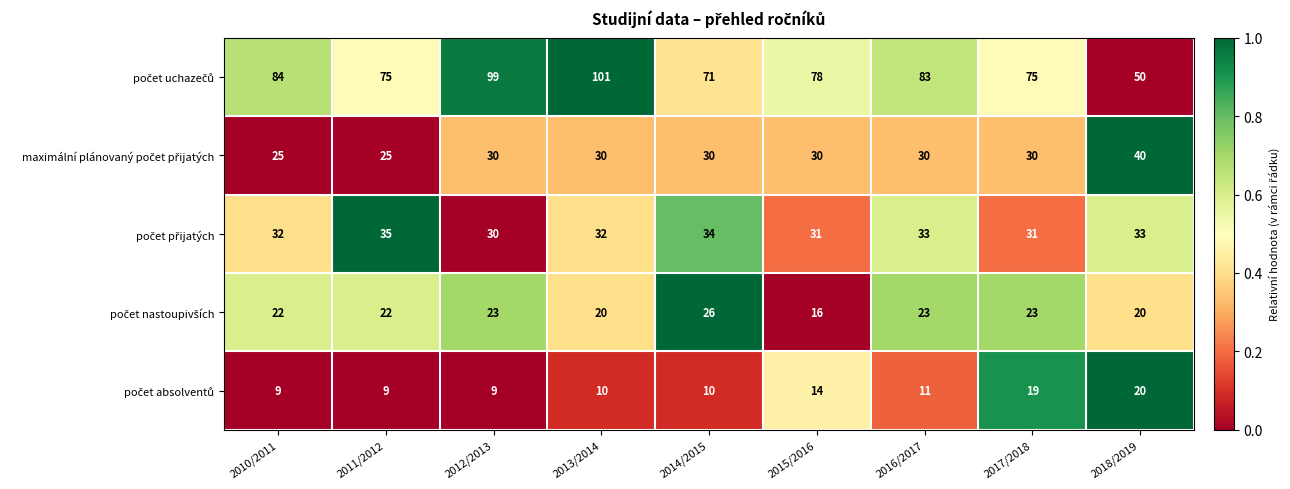

What is the maximum value shown in the chart?

101